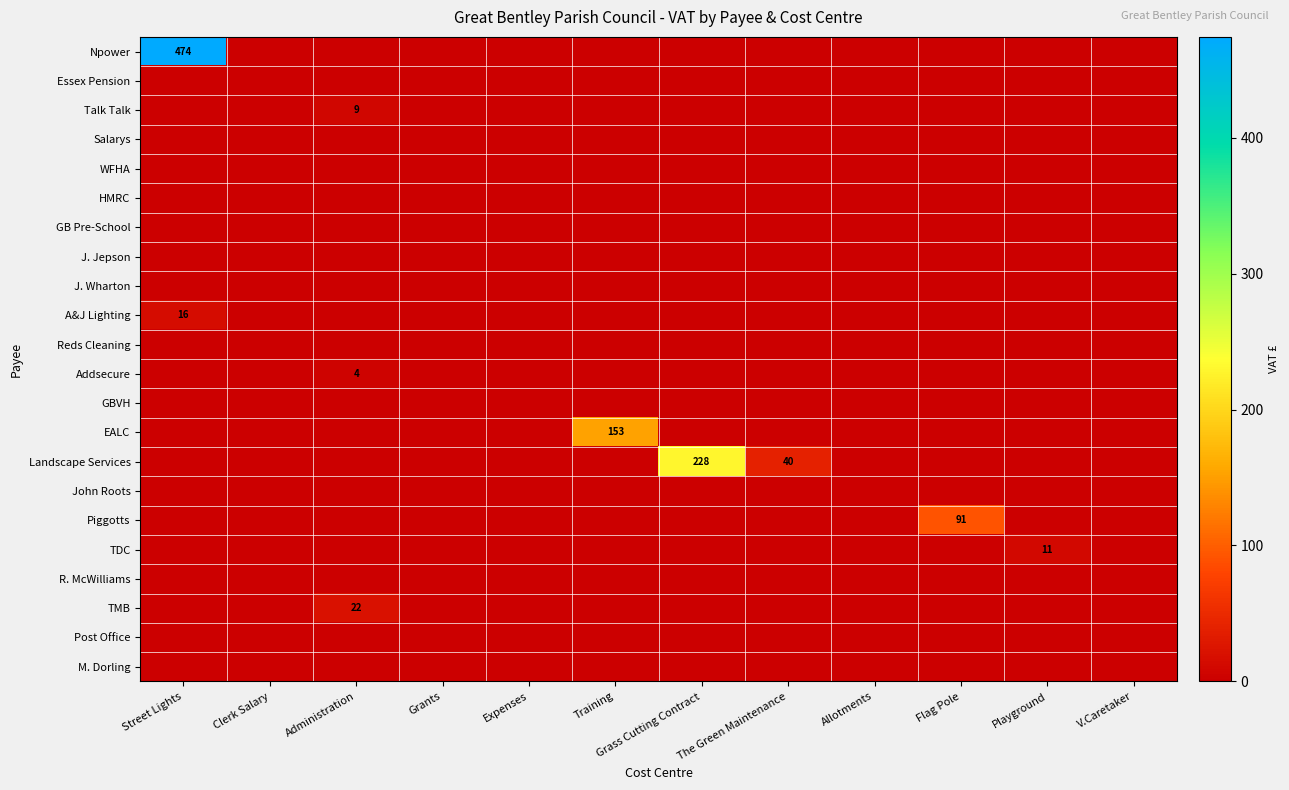

Rank the series by their maximum value, from highest to lowest.

Npower, Landscape Services, EALC, Piggotts, TMB, A&J Lighting, TDC, Talk Talk, Addsecure, Essex Pension, Salarys, WFHA, HMRC, GB Pre-School, J. Jepson, J. Wharton, Reds Cleaning, GBVH, John Roots, R. McWilliams, Post Office, M. Dorling